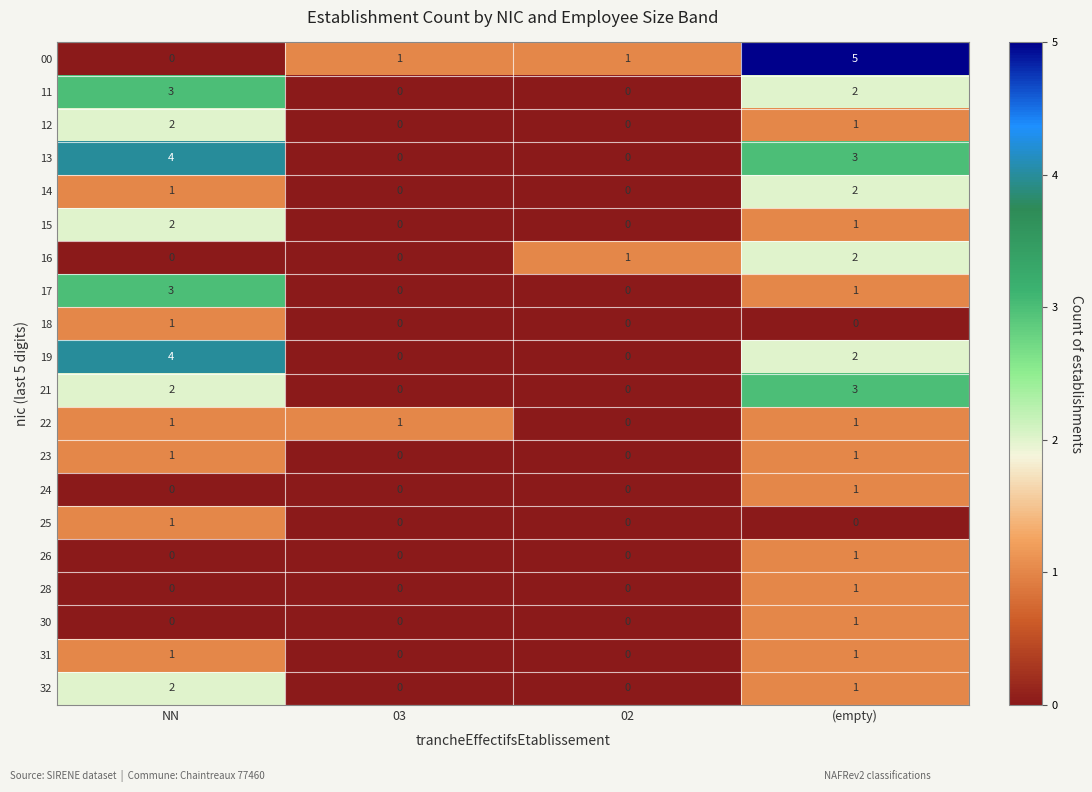

What is the difference between the maximum and minimum values in the 21 series?

3